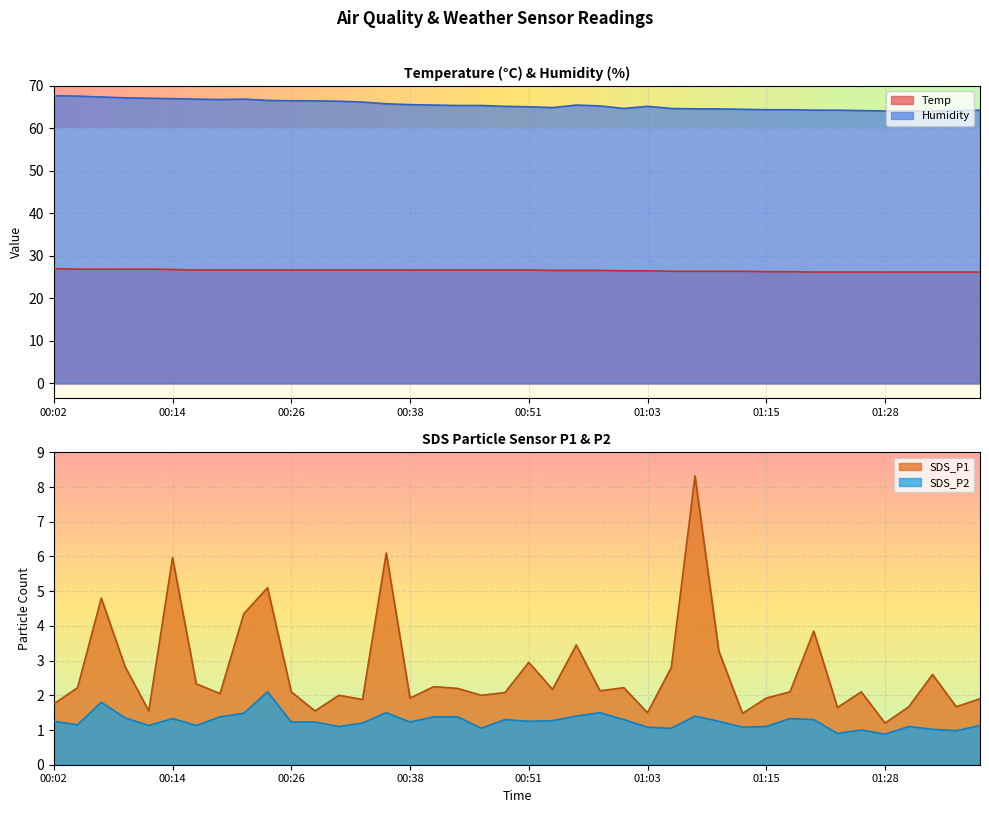

What is the difference between the Humidity values at 00:51 and 00:46?

0.3